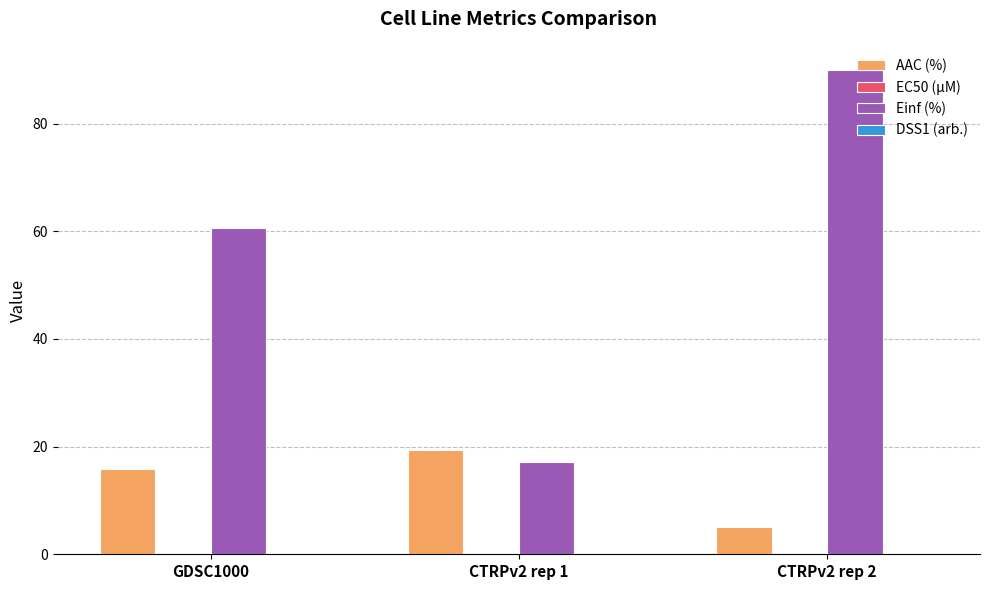

Which series has the widest spread of values?

Einf (%)